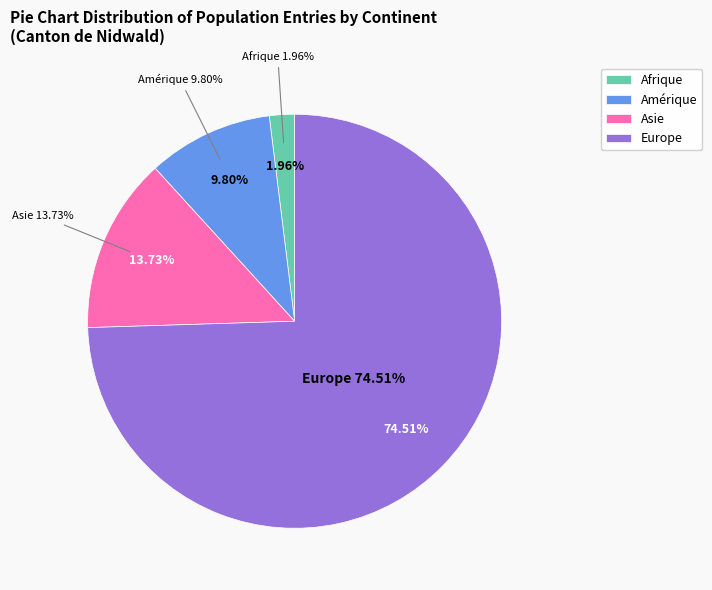

Which slice represents more than half of the pie?

Europe